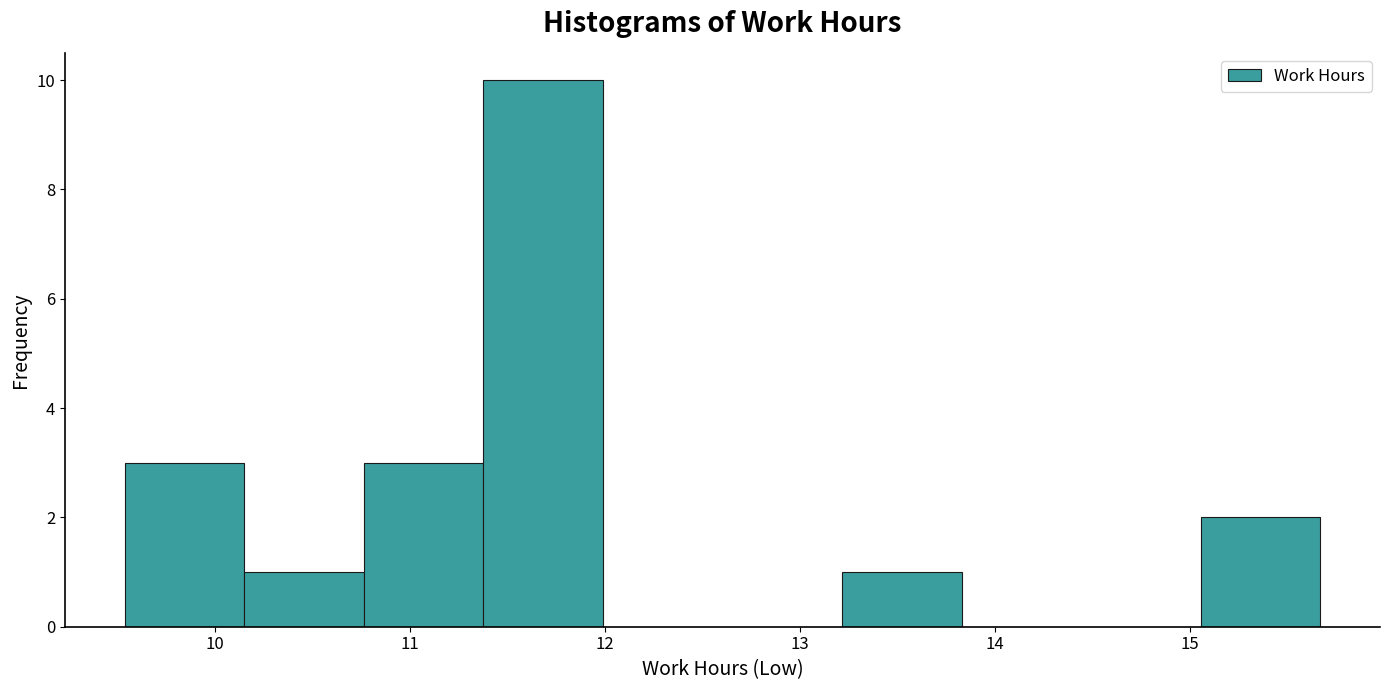

Reading left to right, transcribe this chart: for each bar, give the range it covers on the x-axis and its height. Neither the bar edges nor the heights are printed on the chart, so give them approximately, as read against the axes.

9.5 to 10.2: 3
10.2 to 10.8: 1
10.8 to 11.4: 3
11.4 to 12.0: 10
12.0 to 12.6: 0
12.6 to 13.2: 0
13.2 to 13.8: 1
13.8 to 14.4: 0
14.4 to 15.1: 0
15.1 to 15.7: 2